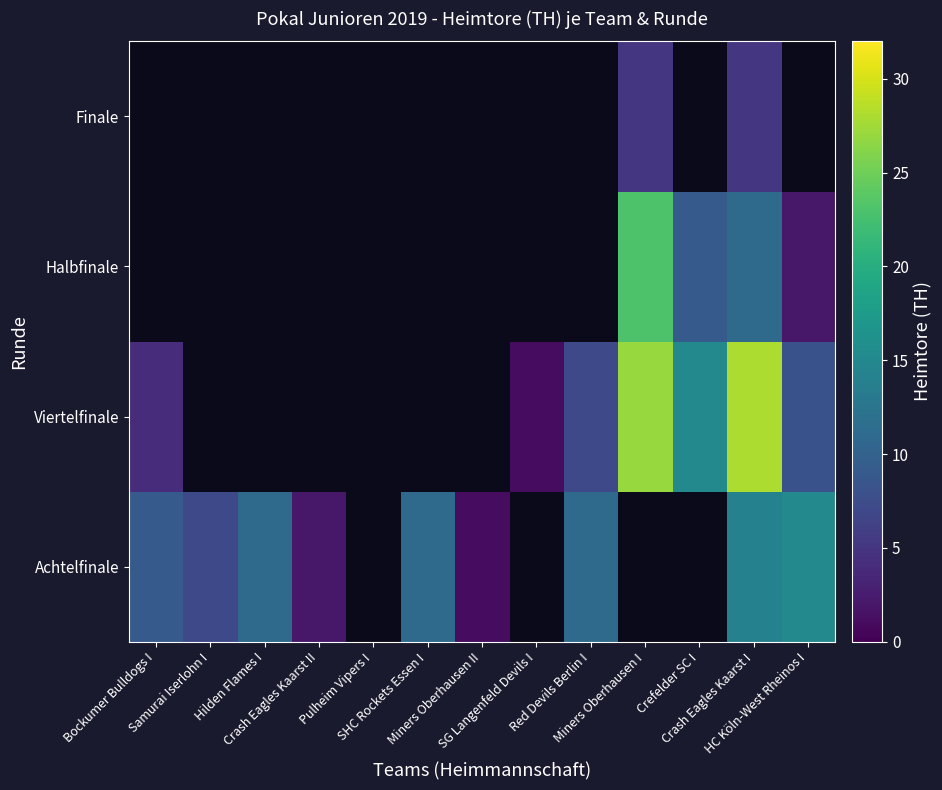

Which category has the highest value across all series?

Crash Eagles Kaarst I